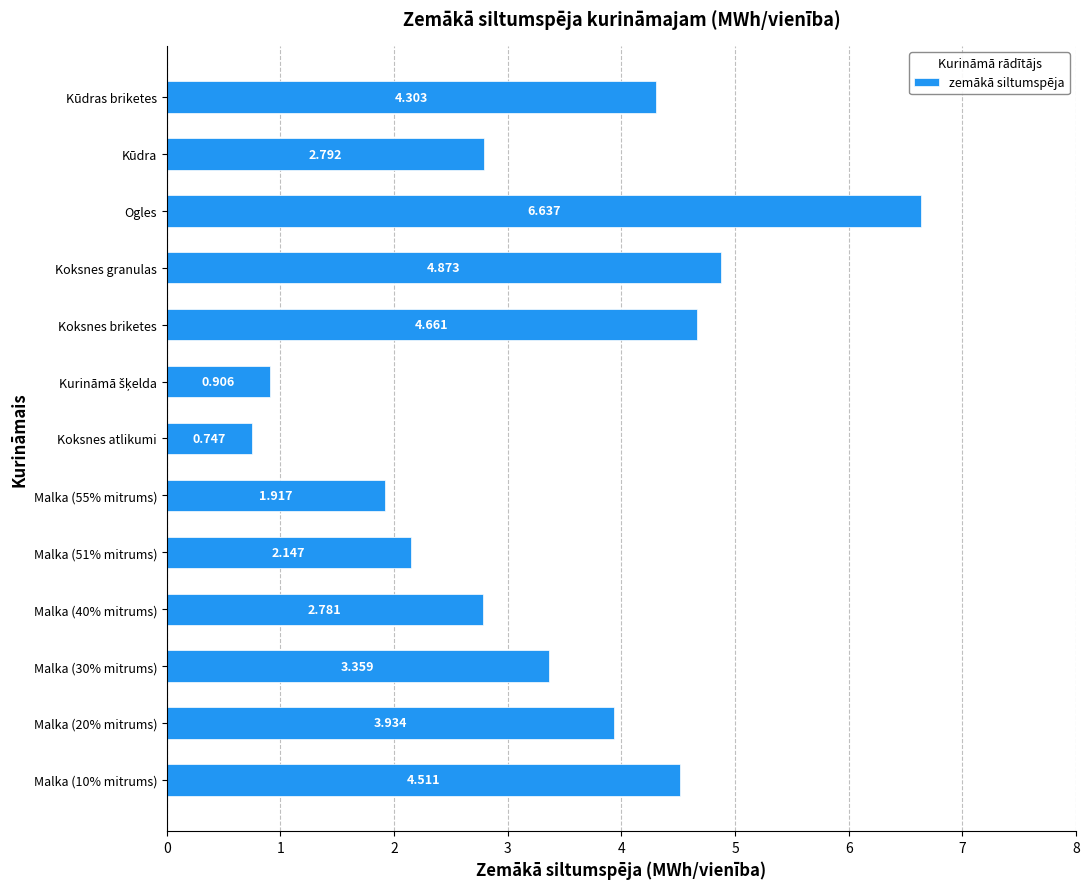

Between Kūdra and Koksnes briketes, which is larger?

Koksnes briketes